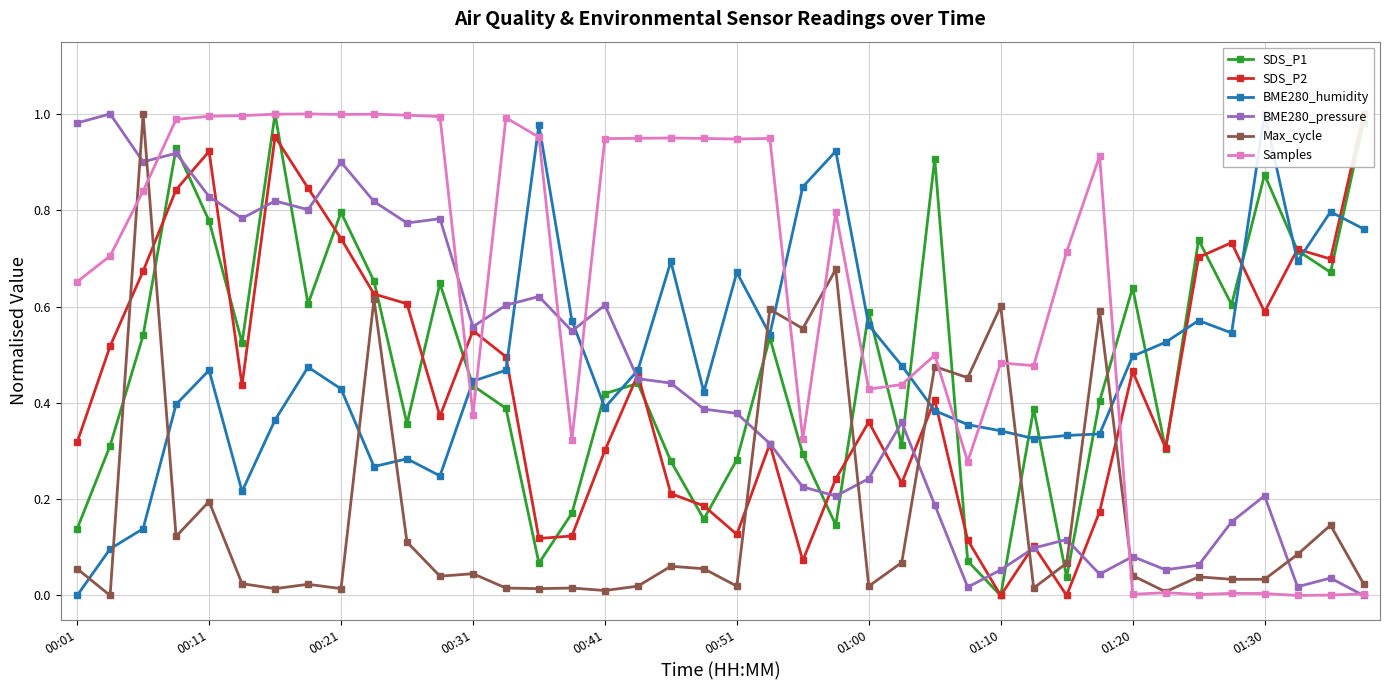

The BME280_pressure series shows 1.4 at 00:11. True or false?

False